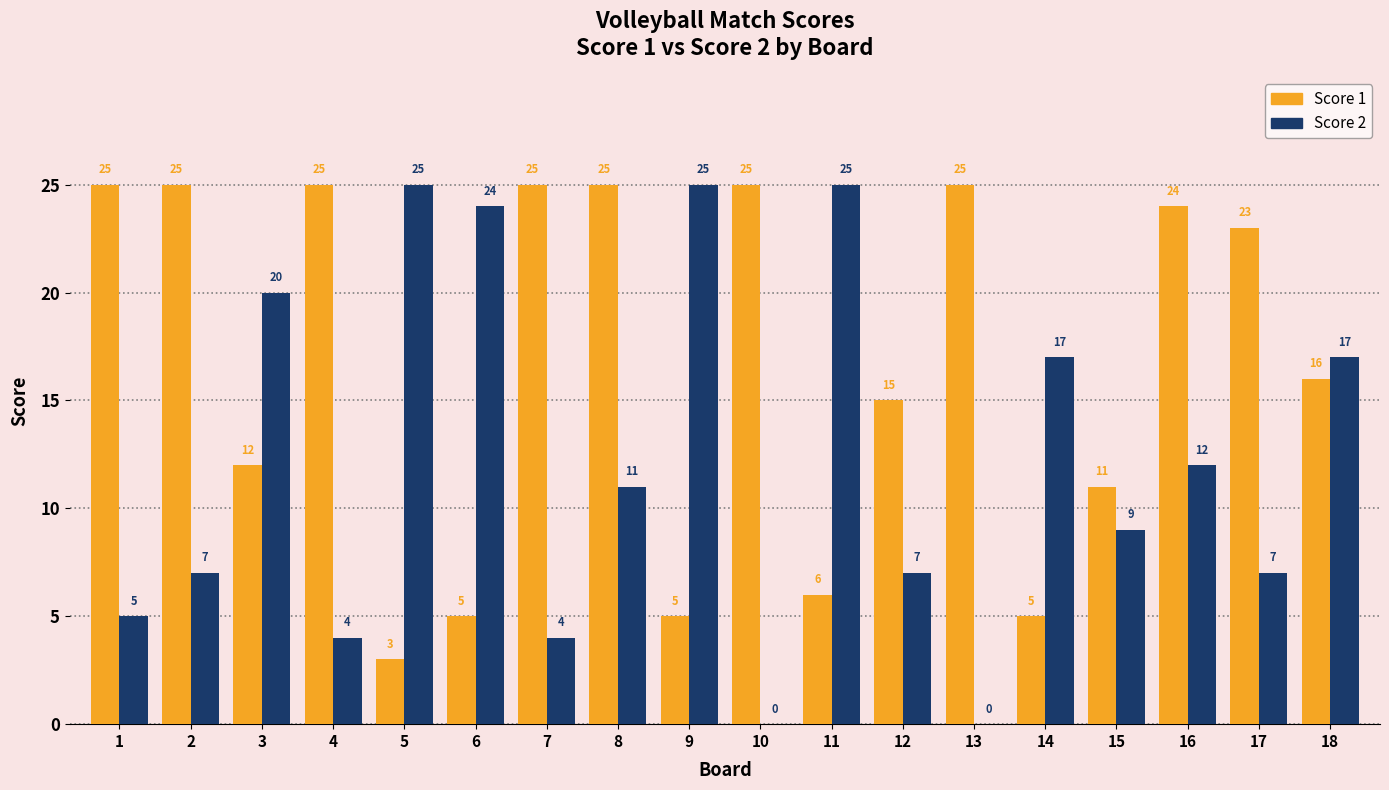

What is the sum of the Score 1 values at 1 and 8?

50